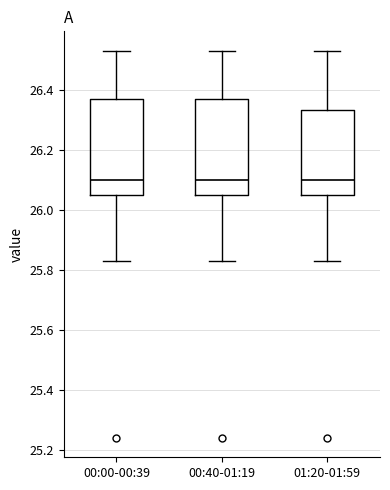

Reading left to right, read every box against the y-axis: the position of its median line, the range the box covers, and the ends of its whiskers. The values are not printed on the chart, so give them approximately, as read against the axis.

00:00-00:39: median 26.10, box 26.06 to 26.38, whiskers 25.84 to 26.54
00:40-01:19: median 26.10, box 26.06 to 26.38, whiskers 25.84 to 26.54
01:20-01:59: median 26.10, box 26.06 to 26.34, whiskers 25.84 to 26.54